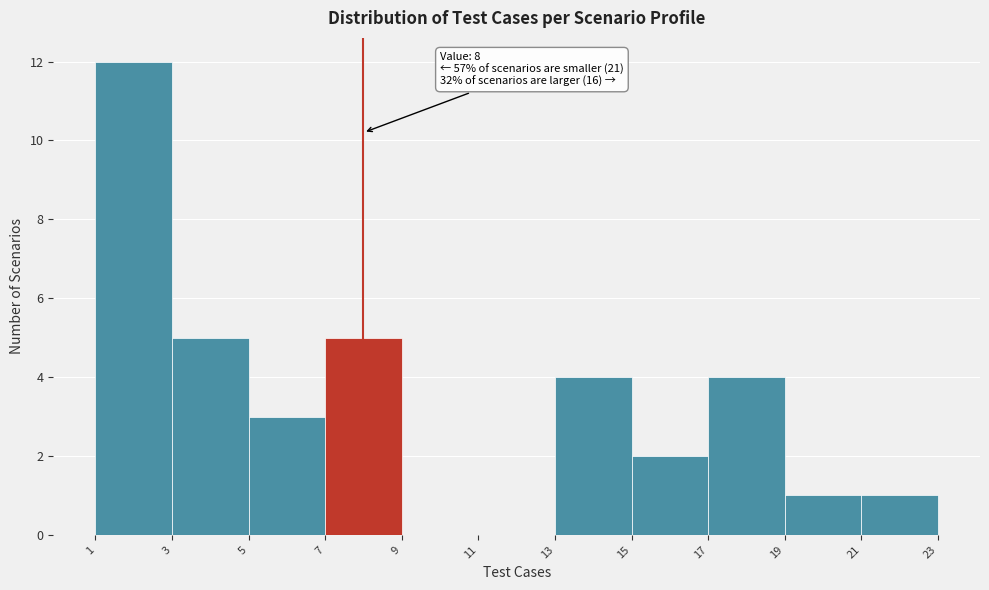

Which range on the x-axis has the tallest bar?

1 to 3